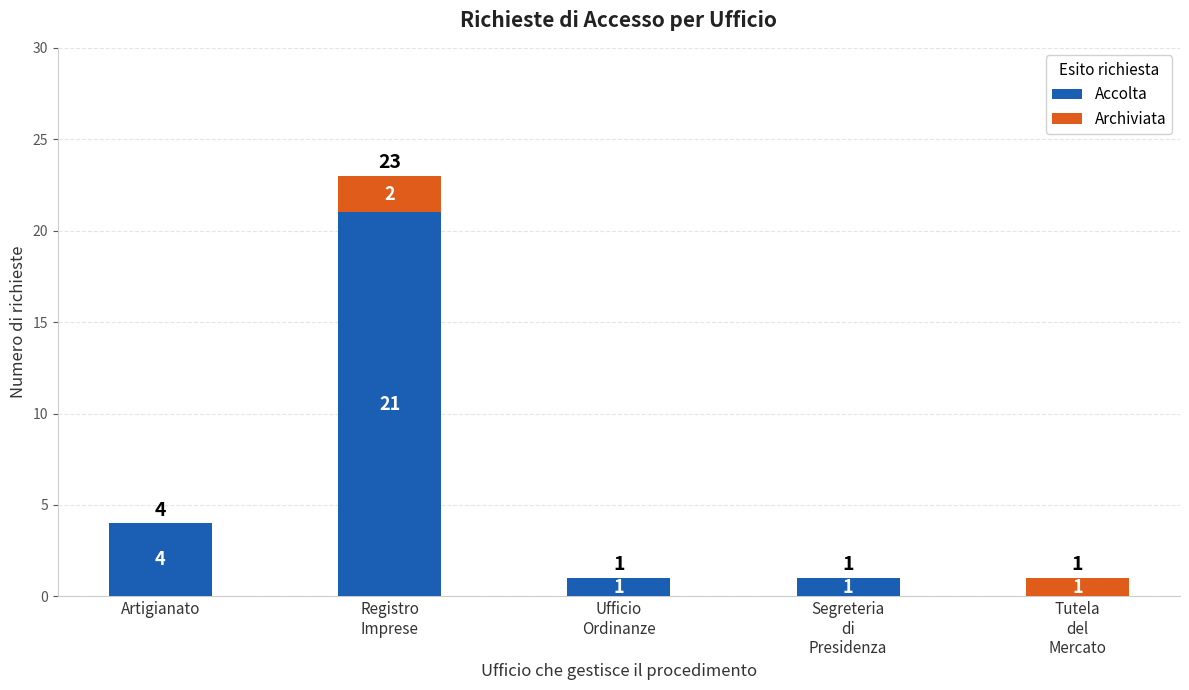

Does the chart contain stacked bars?

Yes